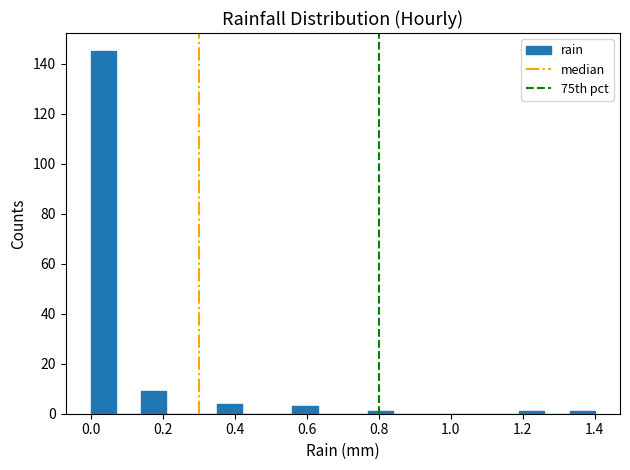

Read against the x-axis, roughly where is the centre of the tallest bar?

0.04